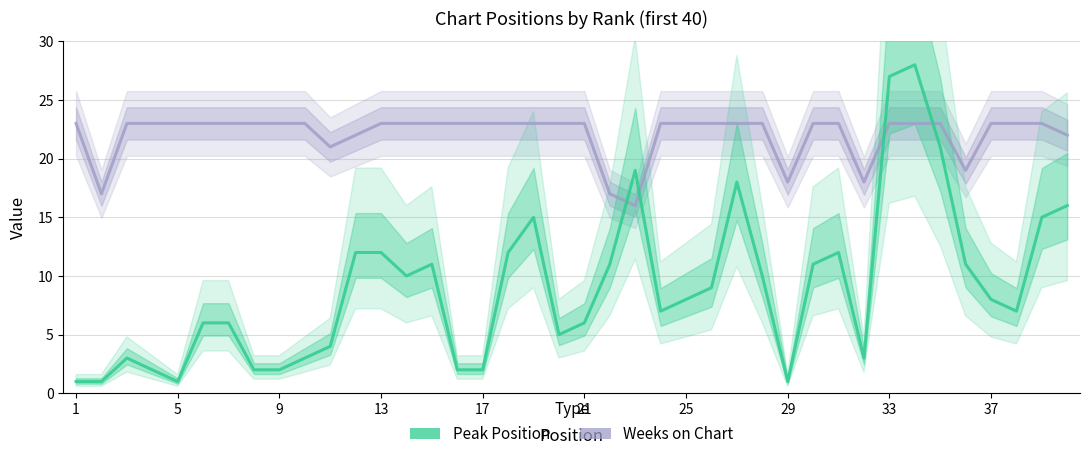

What is the value of the Peak Position point at the 32nd from the left?

3